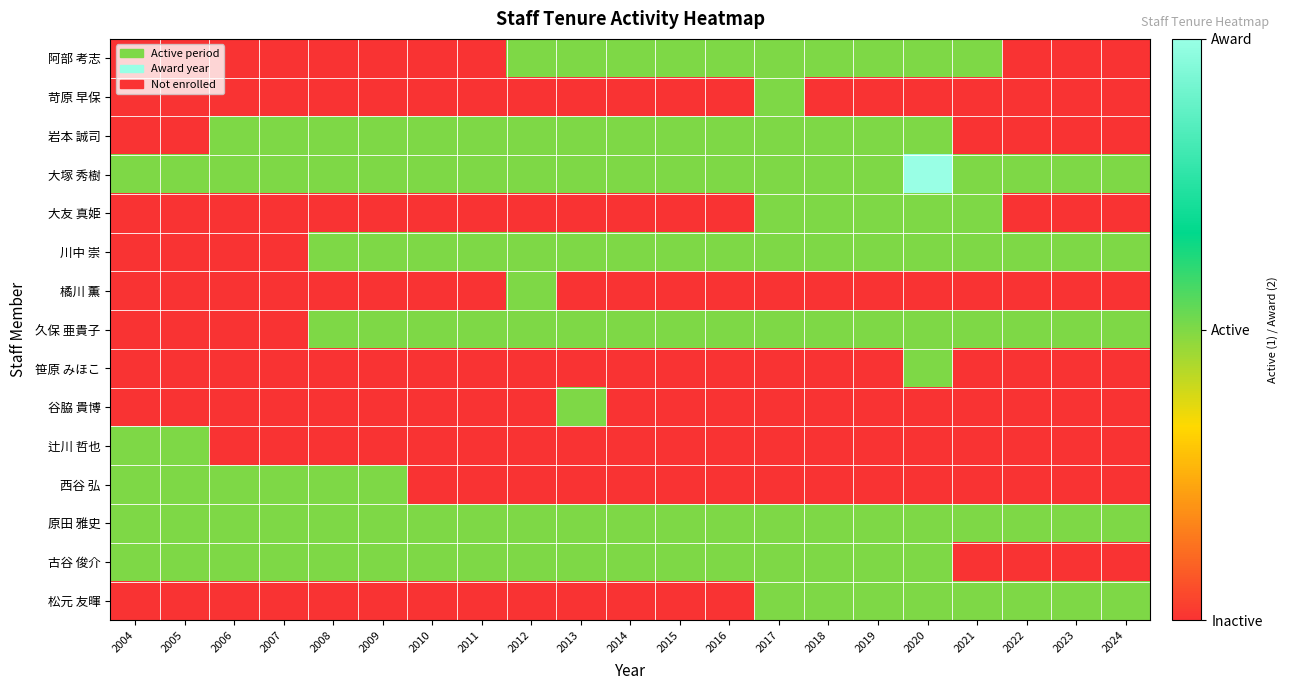

Which series has the largest total across all categories?

大塚 秀樹